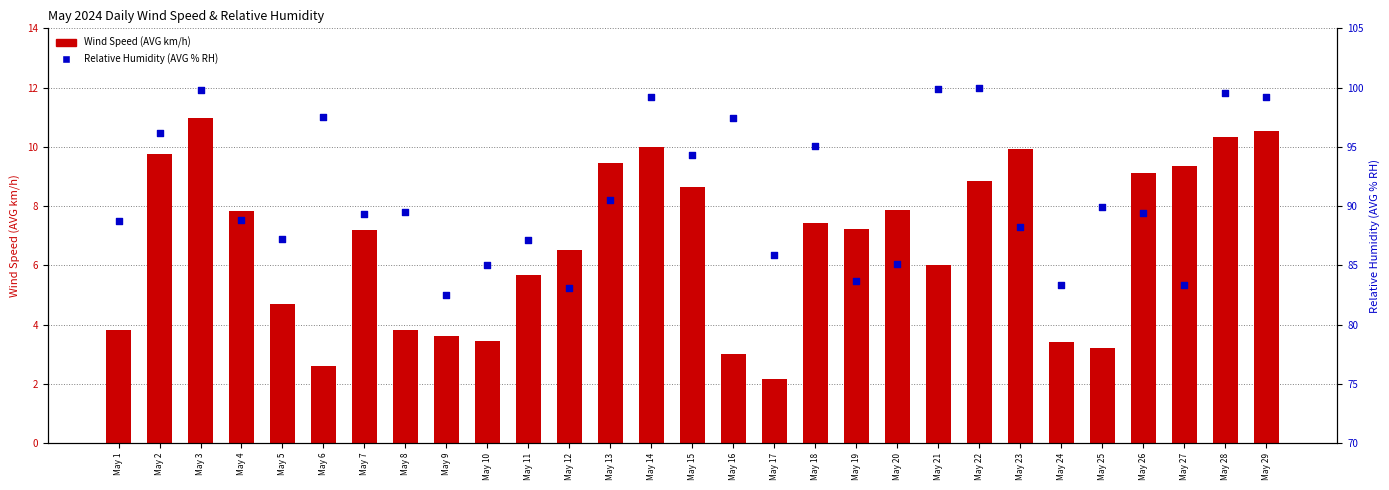

At how many categories does at least one series exceed 17?

29